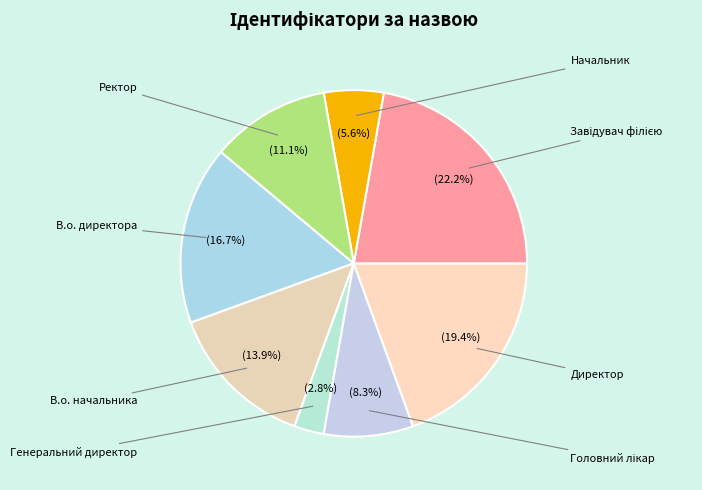

To the nearest percent, what is the average slice percentage?

12%